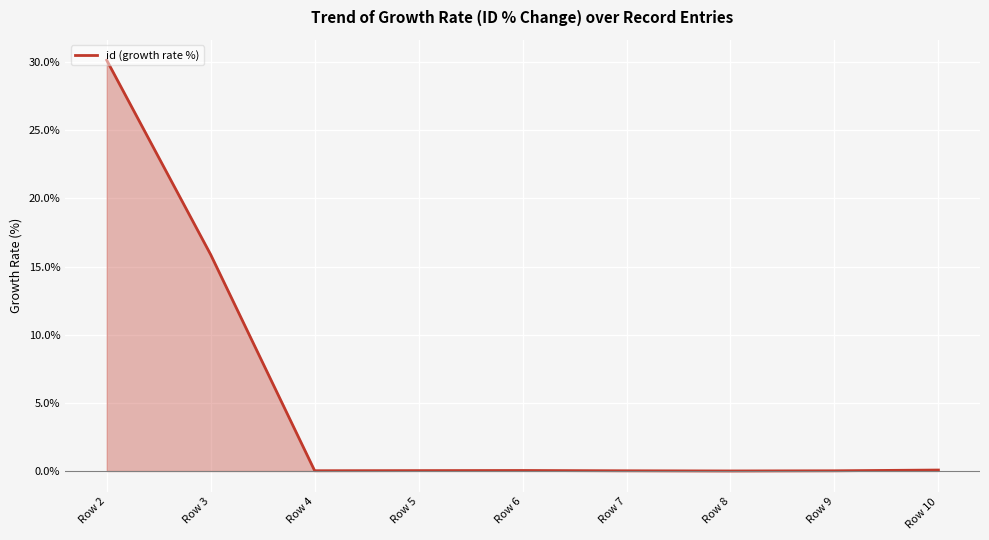

How many lines are shown in the chart?

1